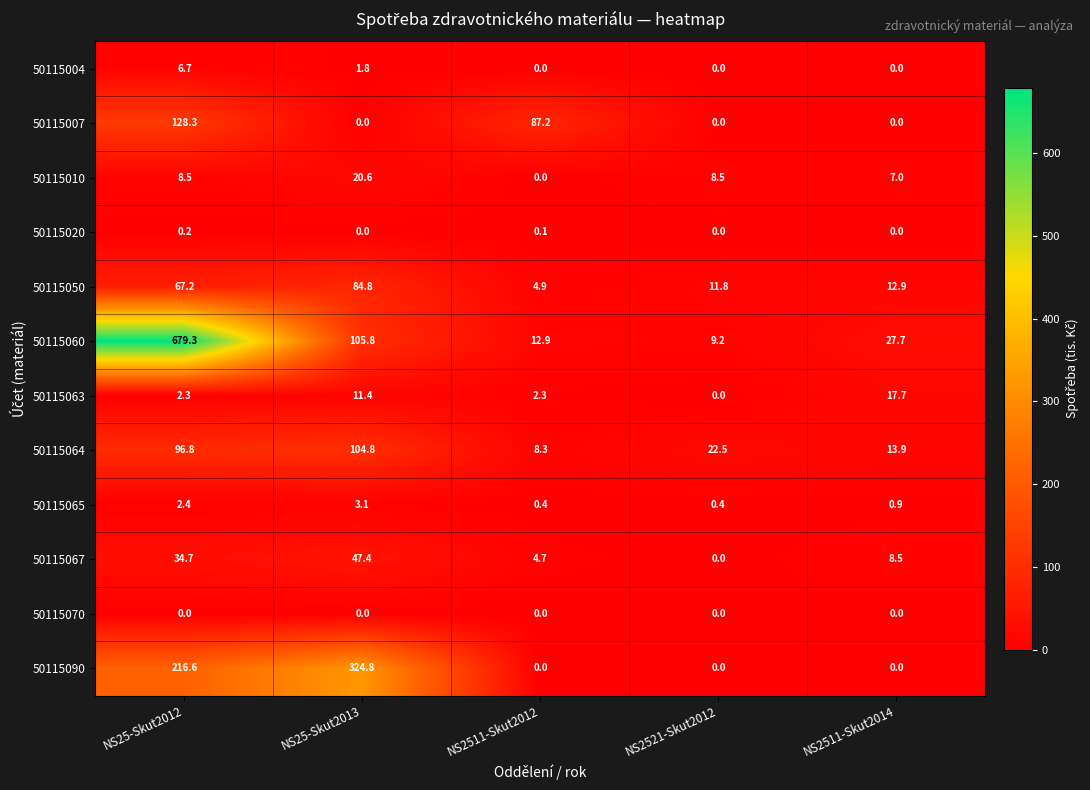

The value of 50115060 at NS2521-Skut2012 is 6.4. True or false?

False